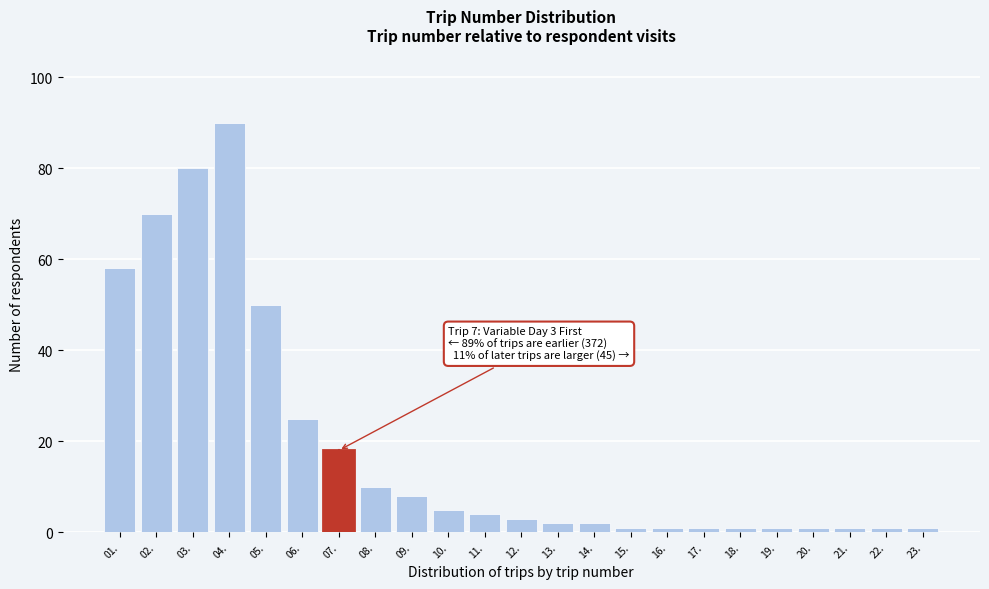

Reading right to left, what are all the values shown in this chart?

23.=1	22.=1	21.=1	20.=1	19.=1	18.=1	17.=1	16.=1	15.=1	14.=2	13.=2	12.=3	11.=4	10.=5	09.=8	08.=10	07.=18	06.=25	05.=50	04.=90	03.=80	02.=70	01.=58